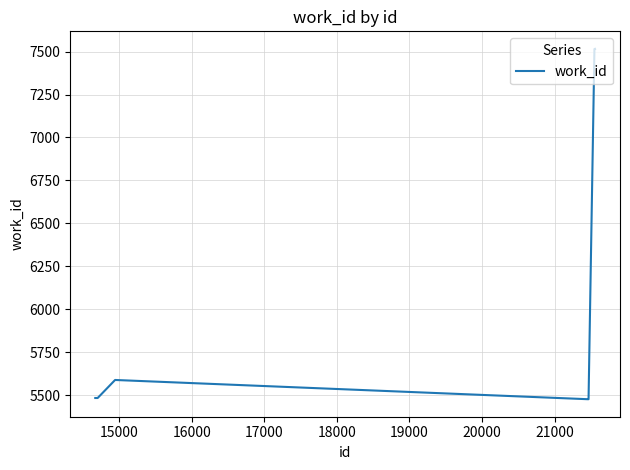

What is the difference between the maximum and minimum values?

2040